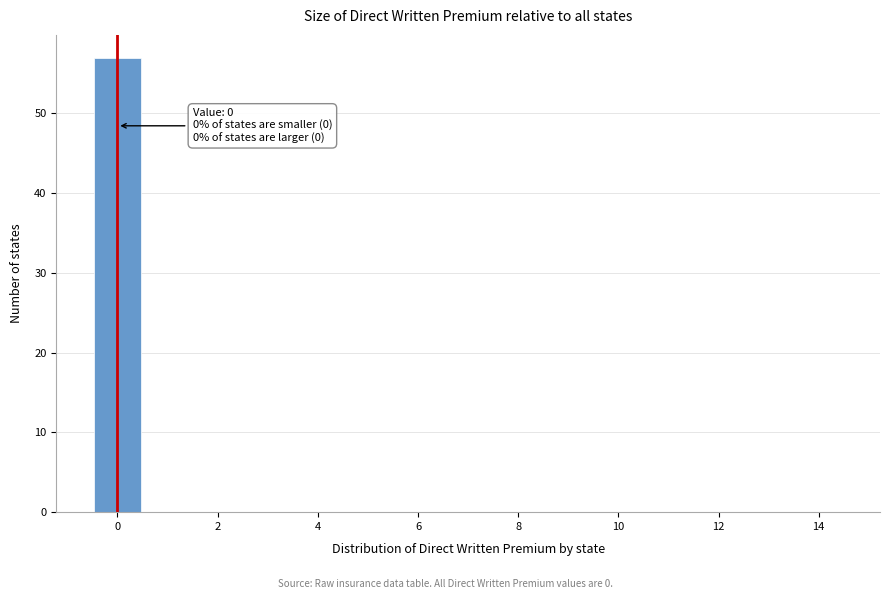

Which range on the x-axis has the tallest bar?

-0.5 to 0.5